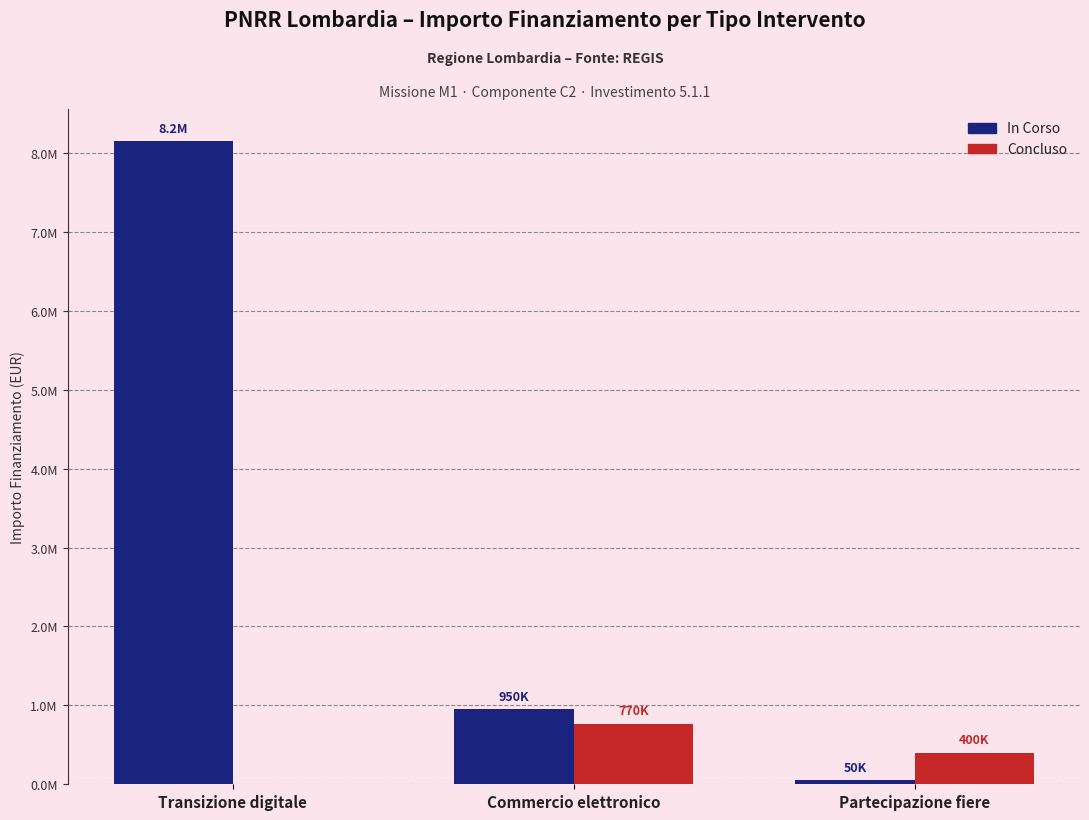

Reading left to right, list all the values displayed in this chart.

In Corso: 8150000	950000	50000
Concluso: 0	770000	400000